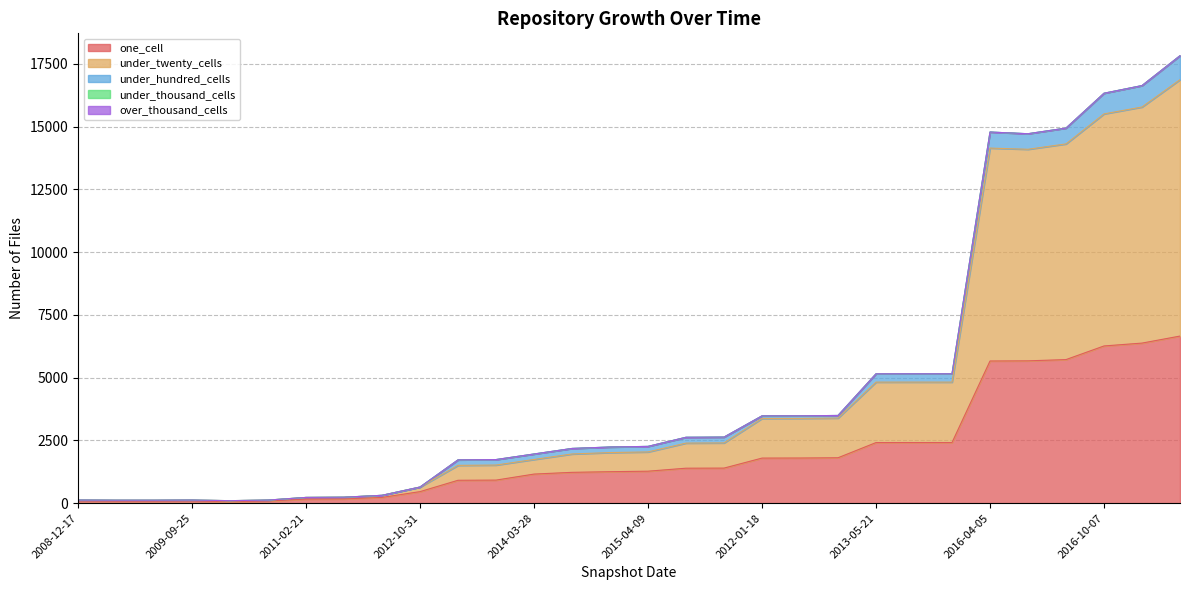

Which series changed the most between 2016-04-05 and 2016-10-07?

under_twenty_cells